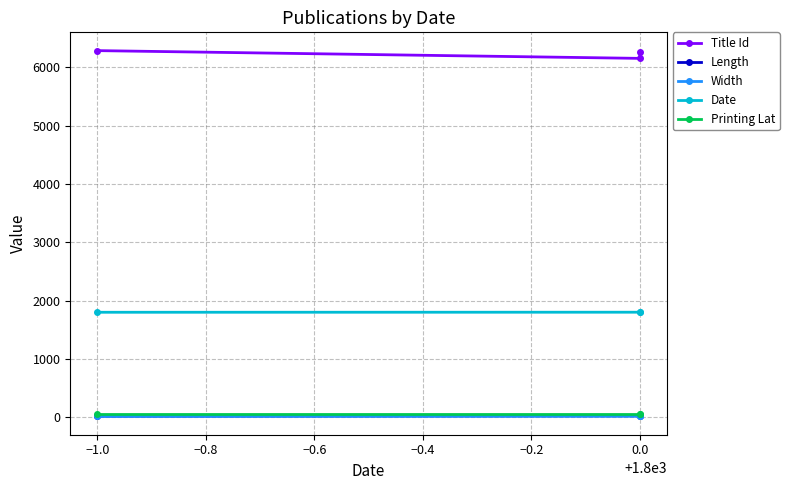

Is the value of Title Id at 0.0 greater than the value of Length at −1.0?

Yes